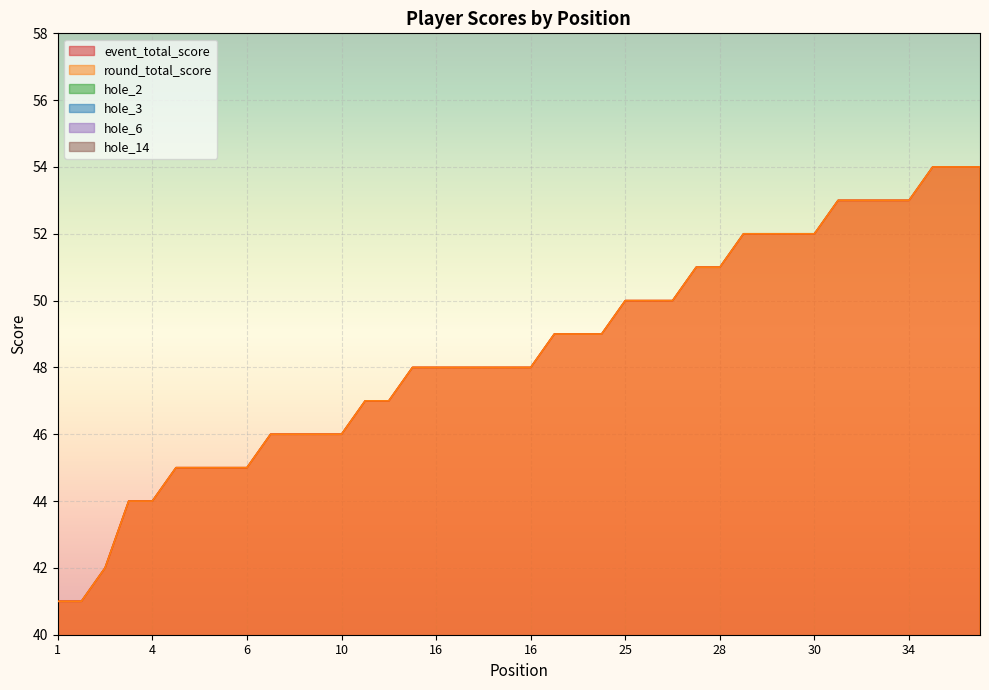

What is the difference between the second highest and second lowest values in the event_total_score series?

13